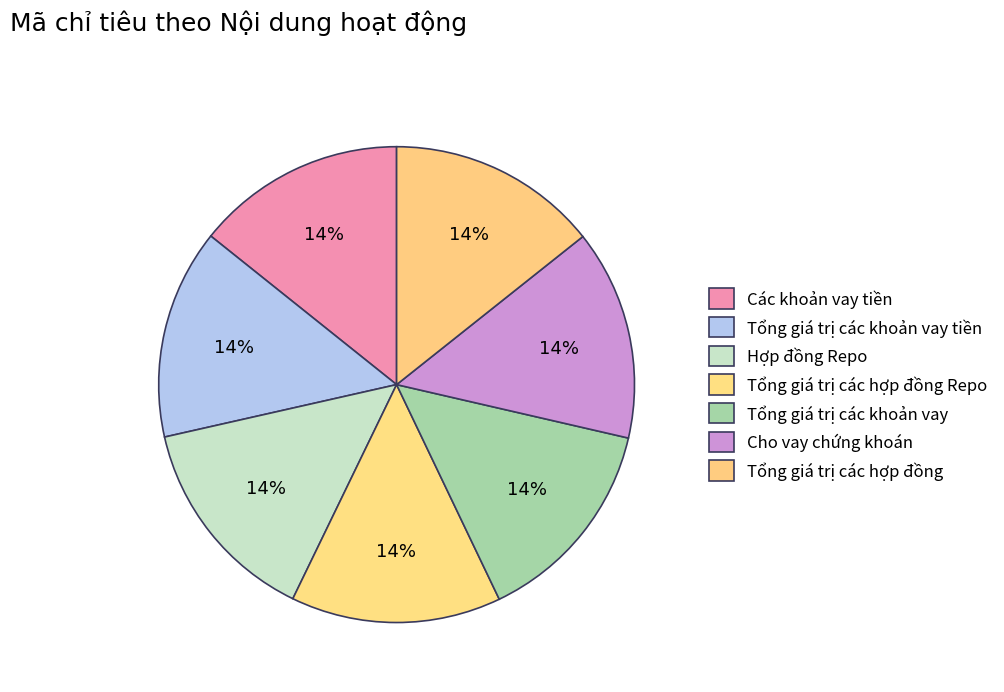

How many slices are in this pie chart?

7